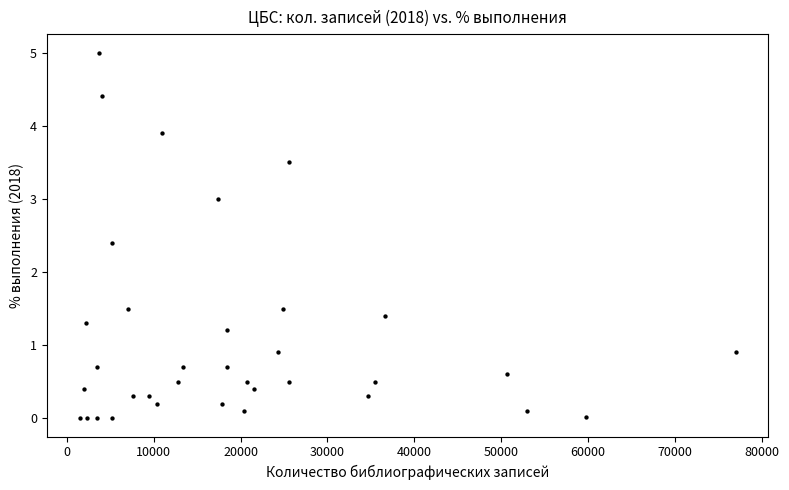

What Y value in the scatter plot is closest to 2?

2.4